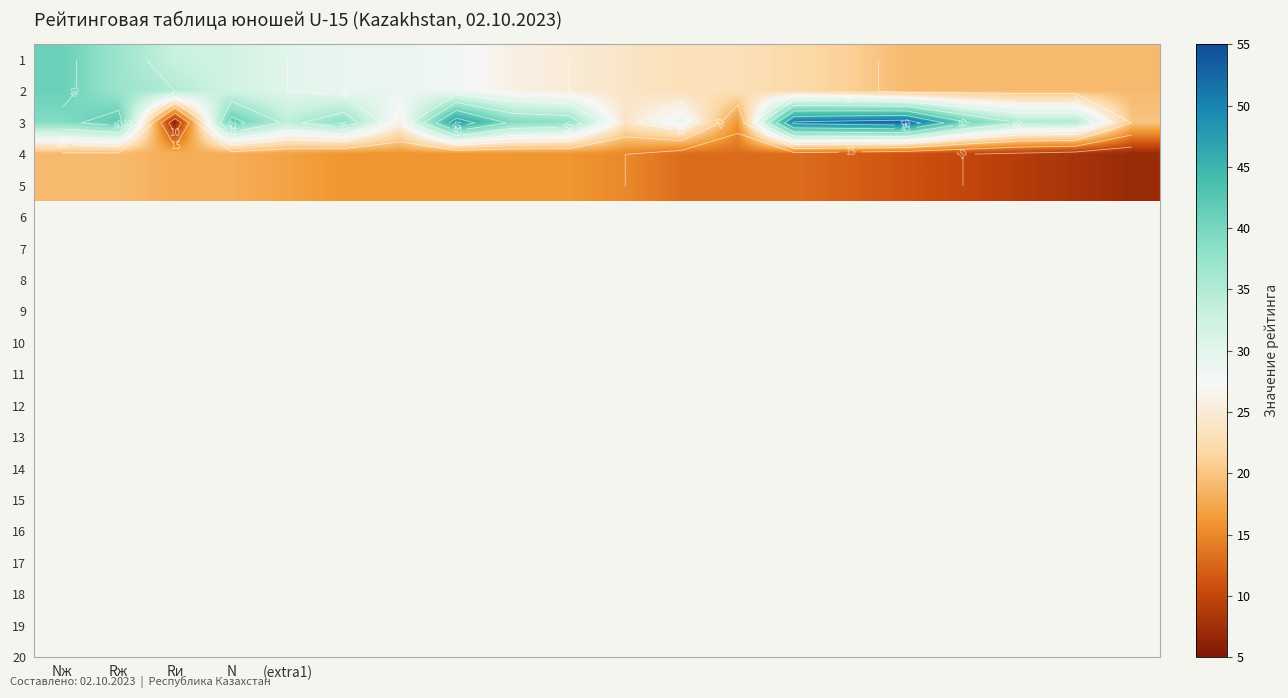

Which series has the widest spread of values?

3